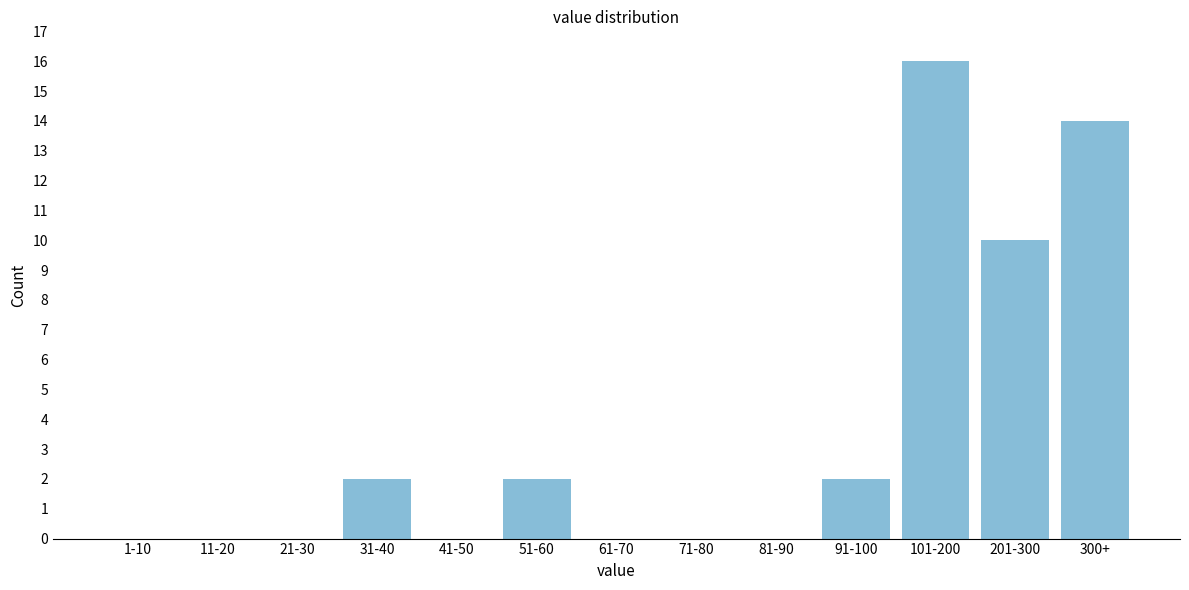

Reading right to left, what are all the values shown in this chart?

300+=14	201-300=10	101-200=16	91-100=2	81-90=0	71-80=0	61-70=0	51-60=2	41-50=0	31-40=2	21-30=0	11-20=0	1-10=0